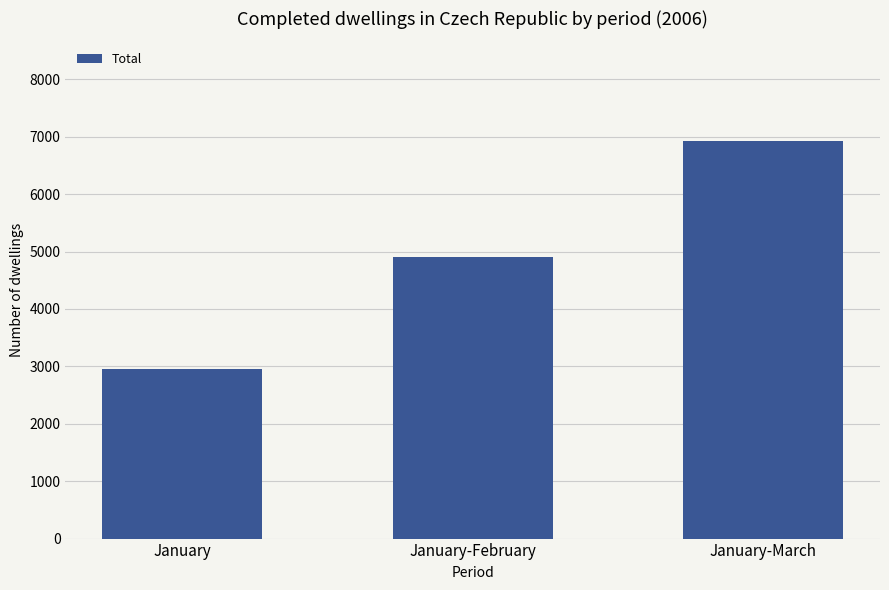

Is it true that the value at January is 4228?

False